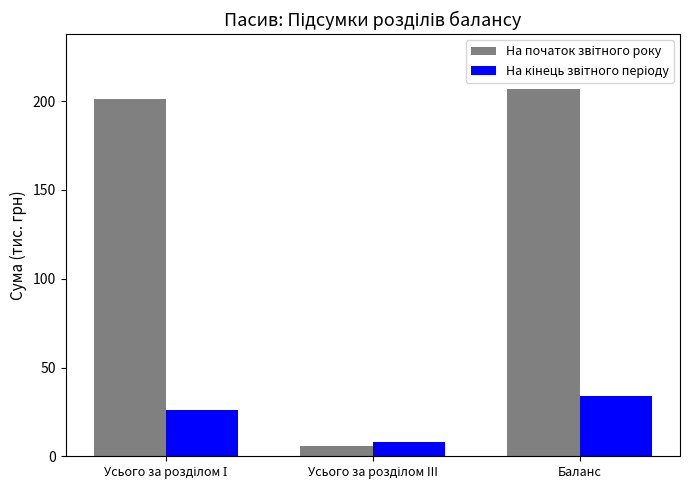

At which category is the sum across all series the highest?

Баланс